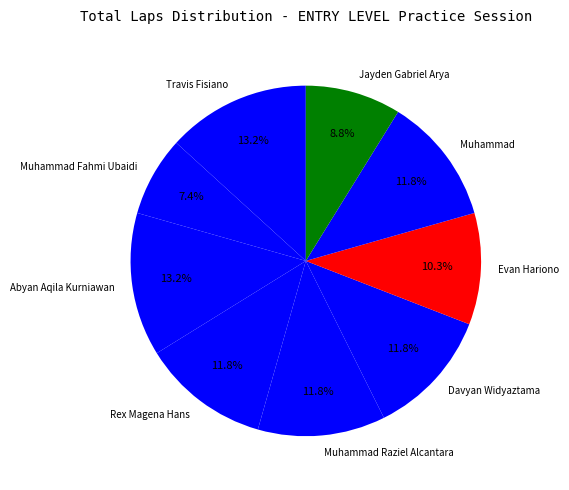

How many slices are in this pie chart?

9